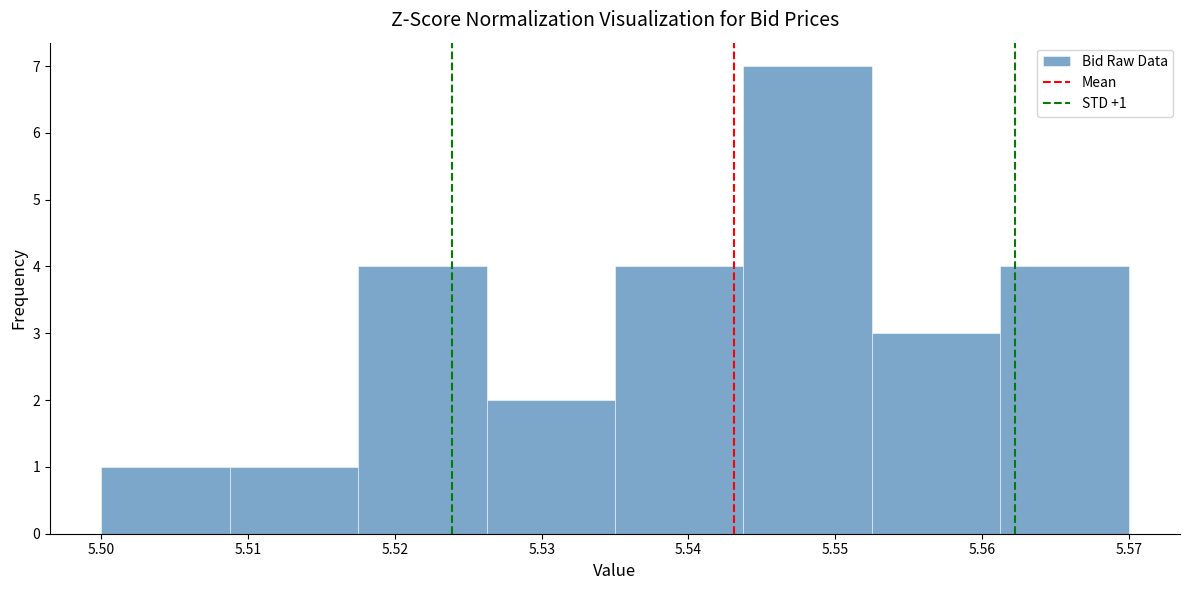

Over which range of the x-axis is the bar tallest?

5.544 to 5.553